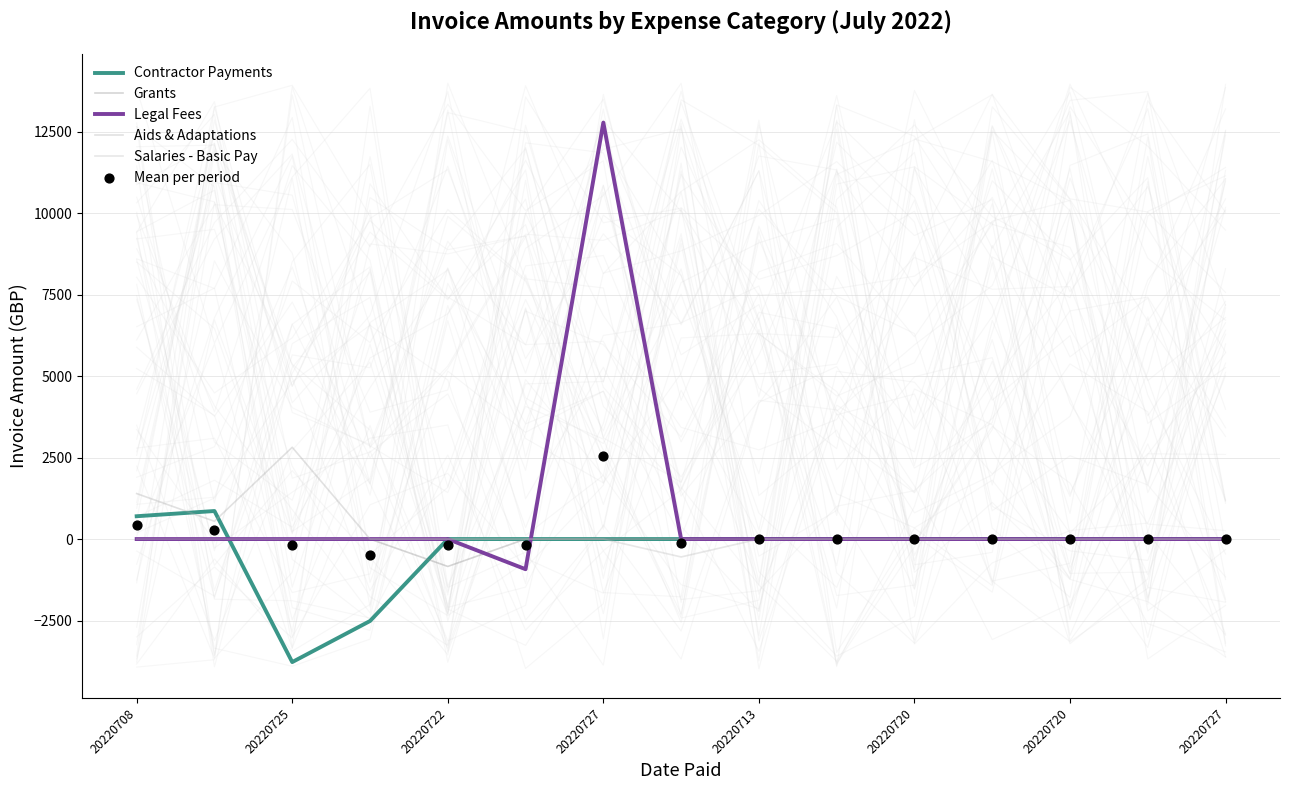

What are all the series names shown in the legend?

Contractor Payments, Grants, Legal Fees, Aids & Adaptations, Salaries - Basic Pay, Mean per period